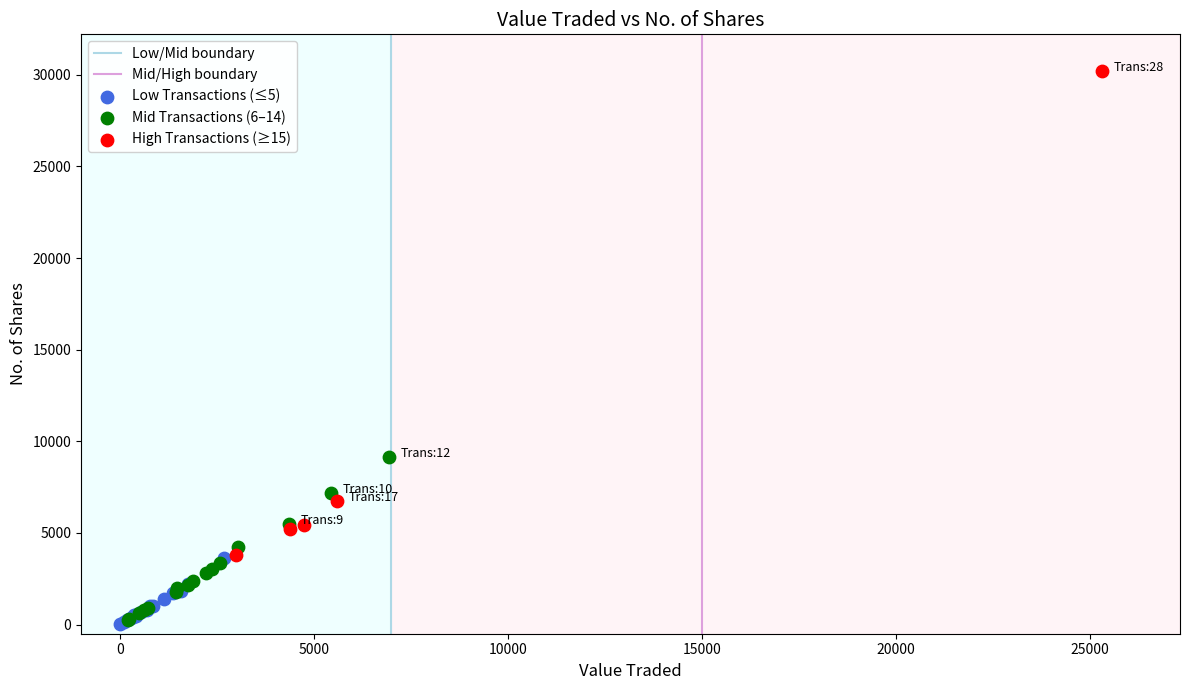

Which series reaches the maximum Y coordinate?

High Transactions (≥15)